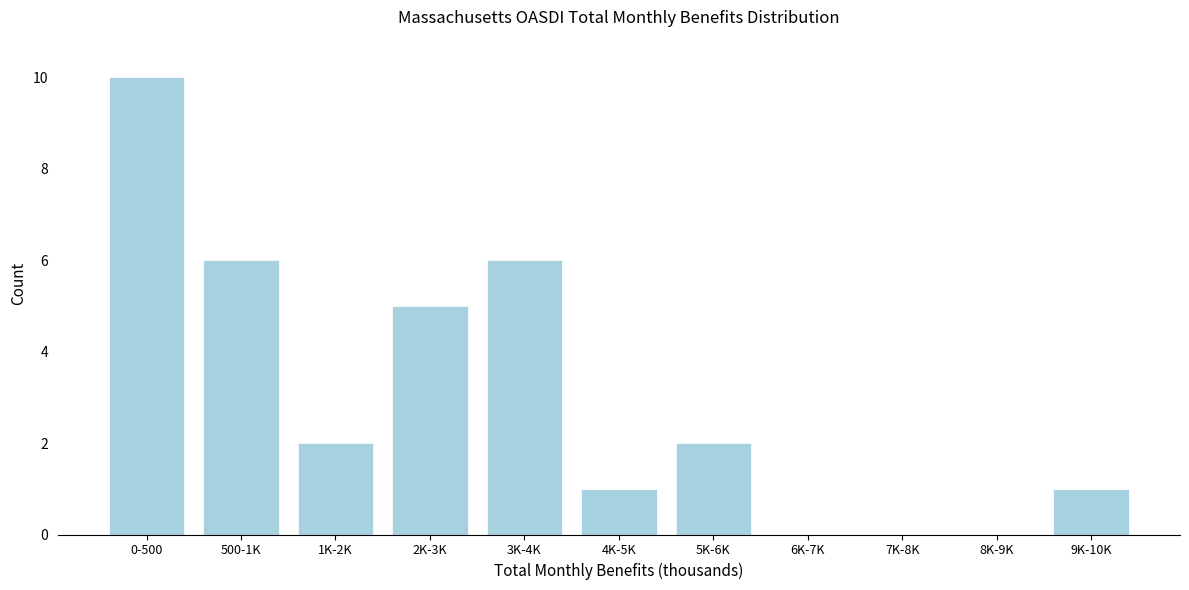

Reading right to left, what are all the values shown in this chart?

9K-10K=1	8K-9K=0	7K-8K=0	6K-7K=0	5K-6K=2	4K-5K=1	3K-4K=6	2K-3K=5	1K-2K=2	500-1K=6	0-500=10